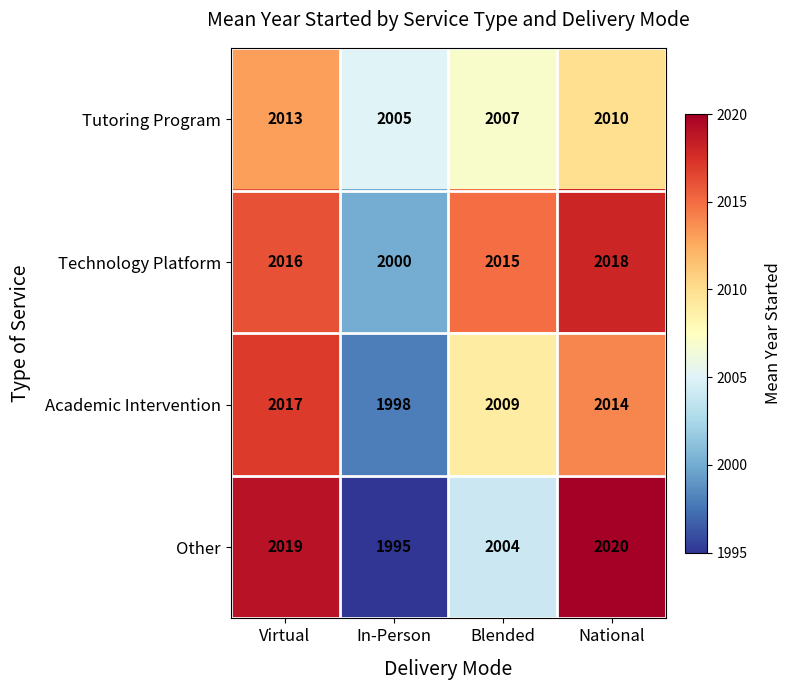

What is the sum of the Other values at Virtual and Blended?

4023